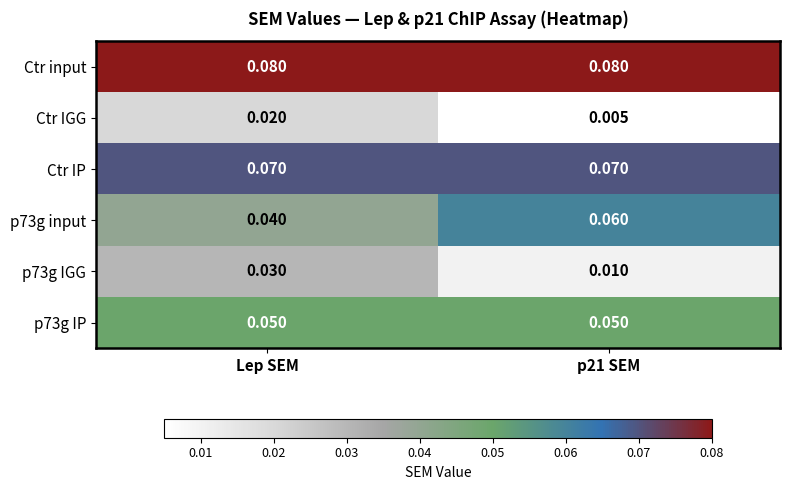

At which category is the sum across all series the highest?

Lep SEM